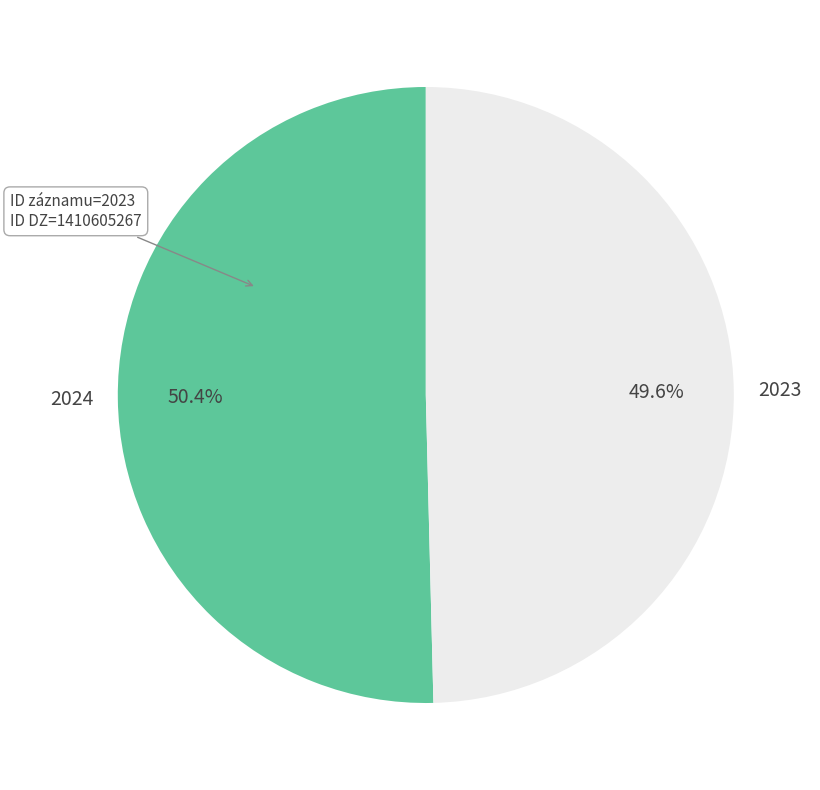

How many slices are in this pie chart?

2